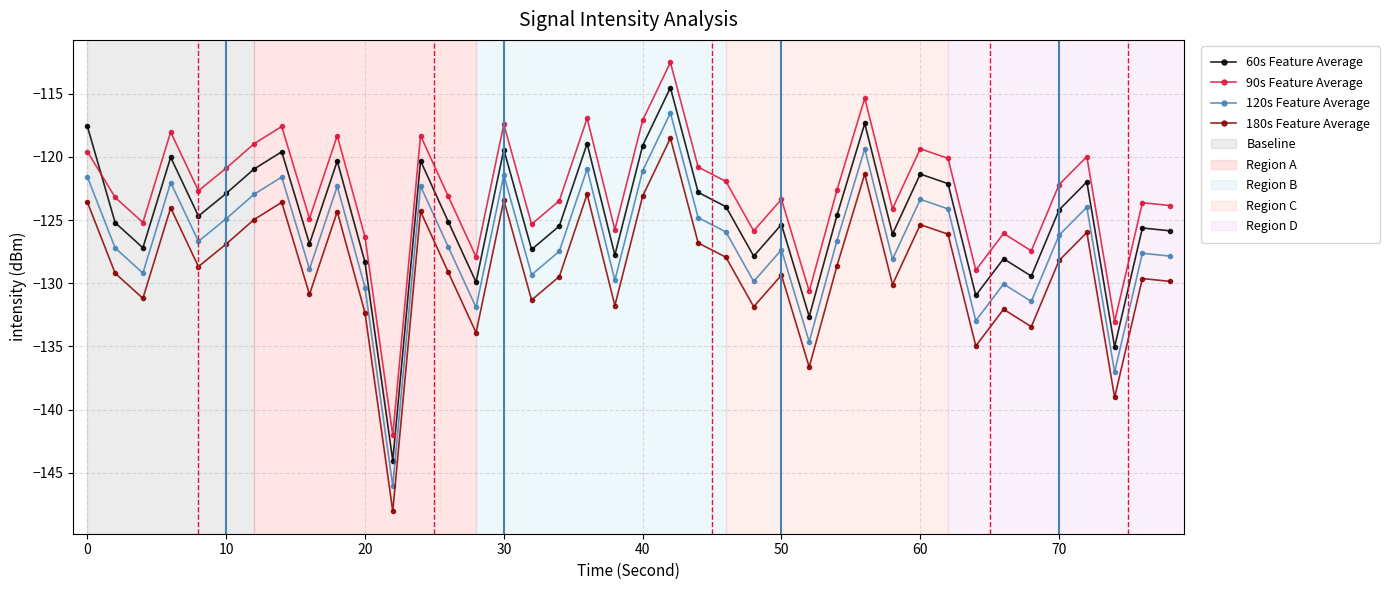

What is the minimum value shown in the chart?

-148.0